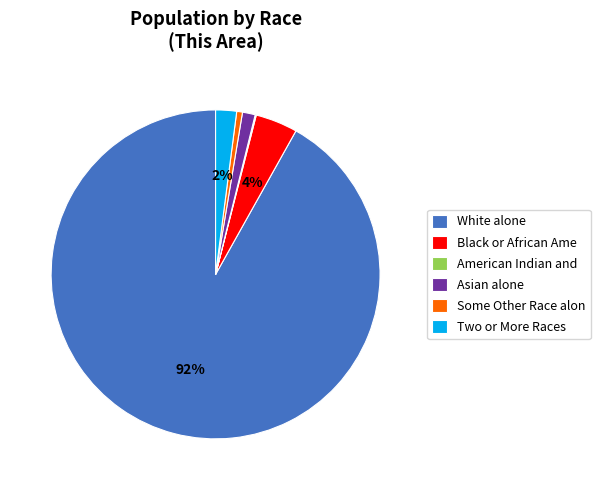

Combined, do Some Other Race alon and White alone account for over 50%?

Yes